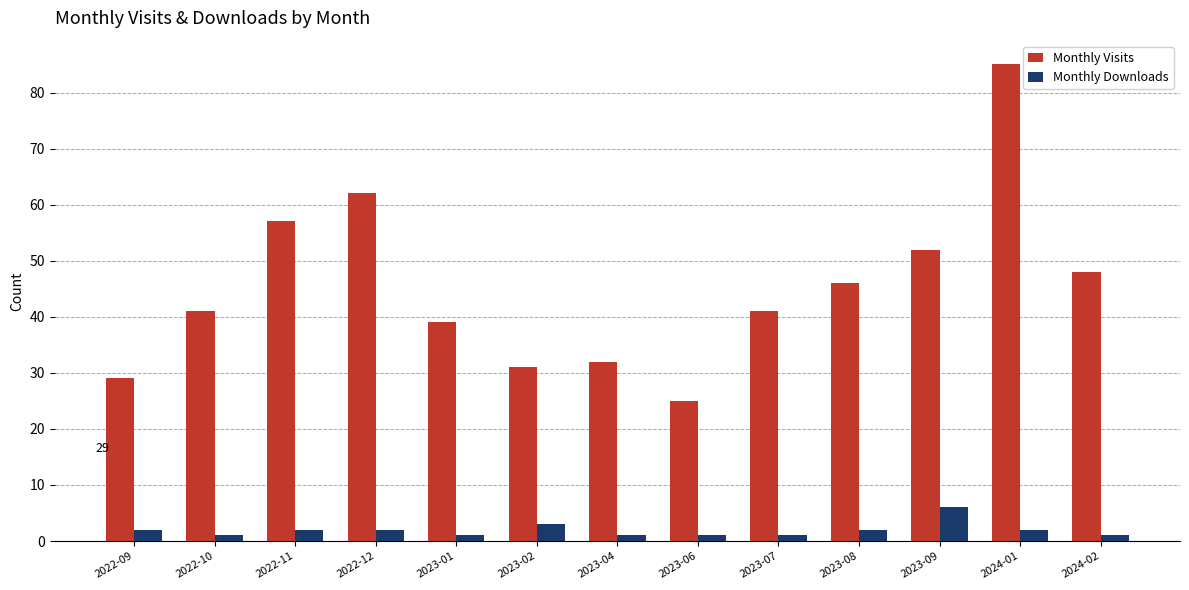

Rank the series at 2022-11 from lowest to highest value.

Monthly Downloads, Monthly Visits